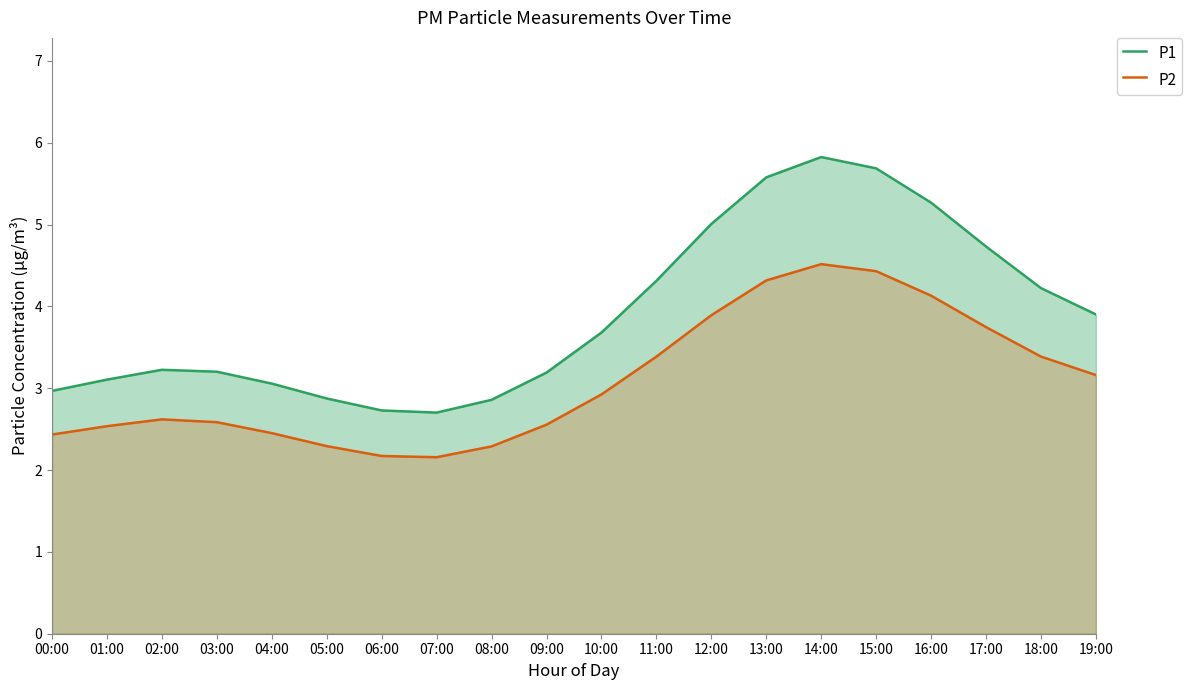

True or false: P1 and P2 intersect in this chart.

False